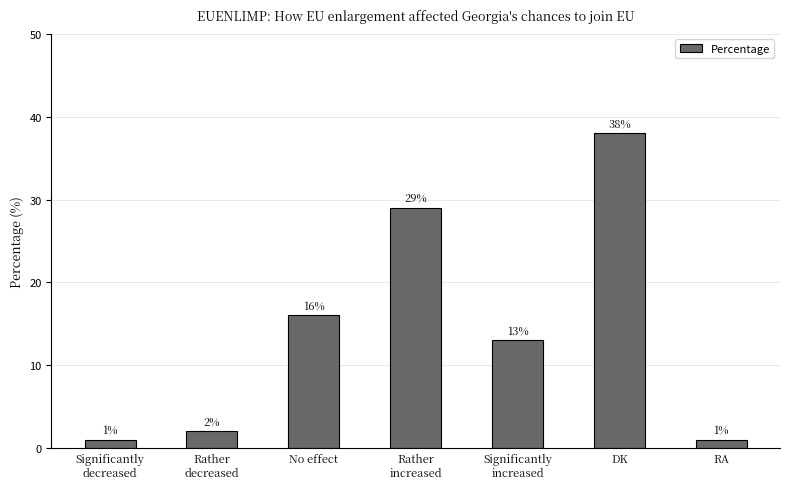

Which has a higher value, RA or No effect?

No effect